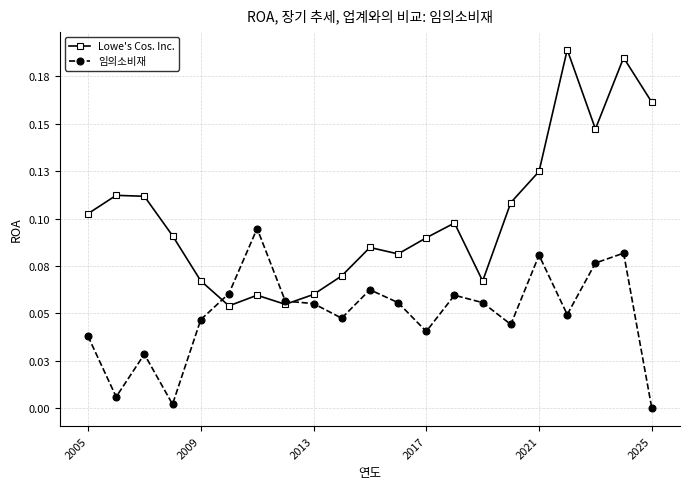

Which series has the largest total across all categories?

Lowe's Cos. Inc.